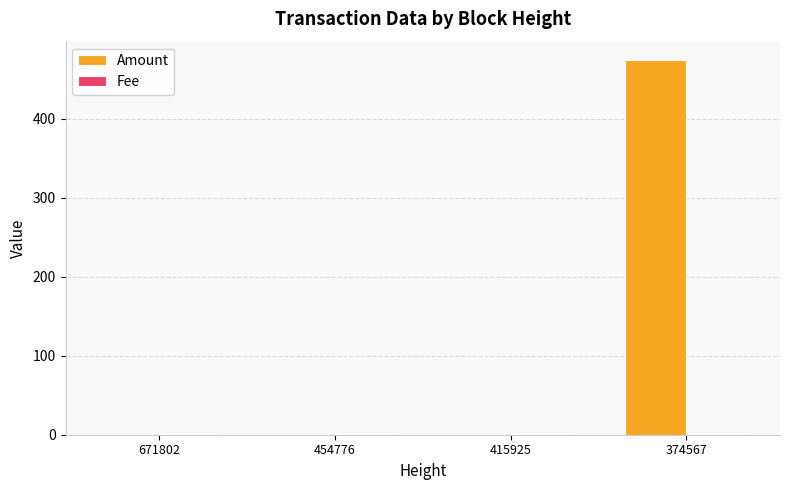

Which series changed the most between 671802 and 374567?

Amount